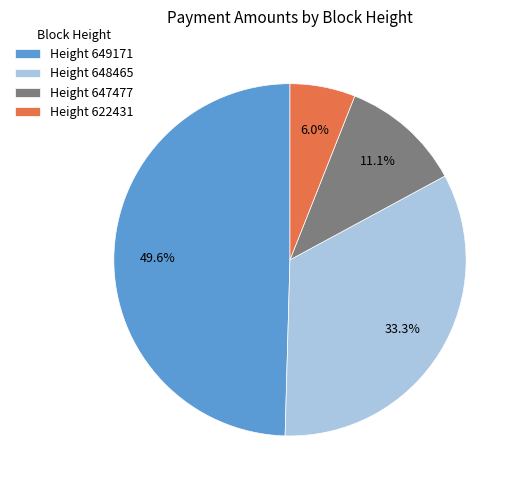

What is the total percentage of Height 648465 and Height 647477?

44.4%